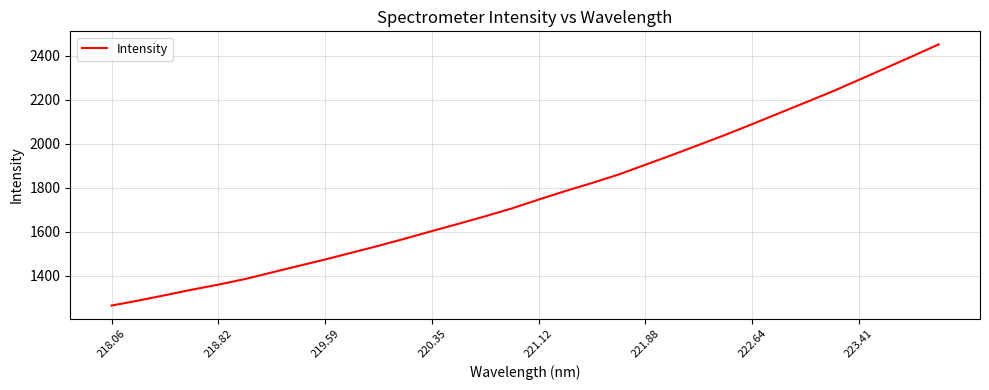

What is the difference between the maximum and minimum values?

1187.9